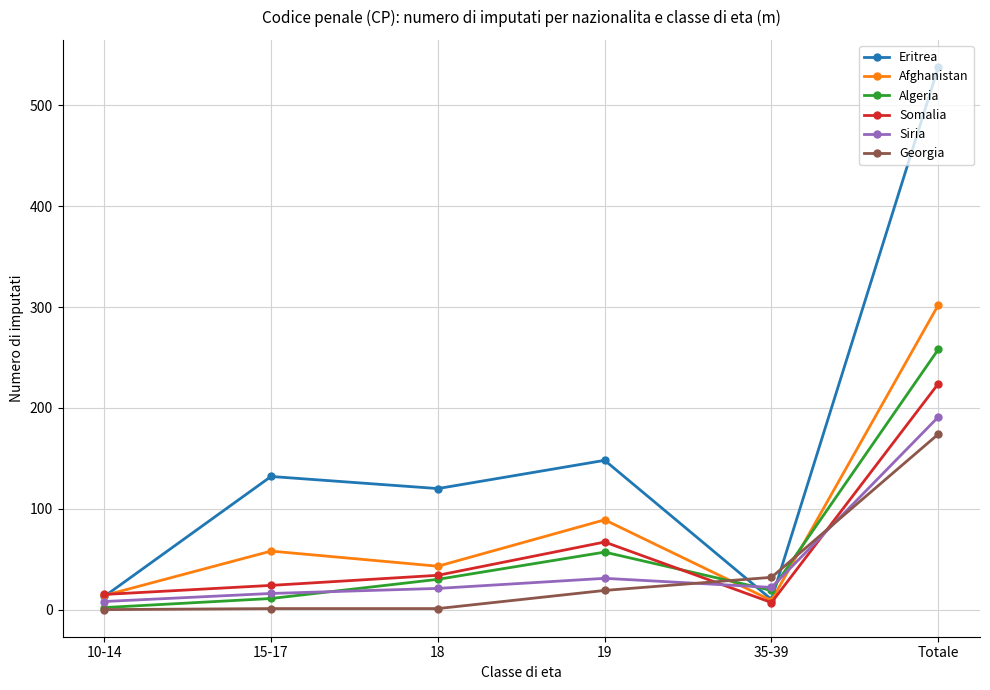

What is the label of the 2nd point from the right?

35-39